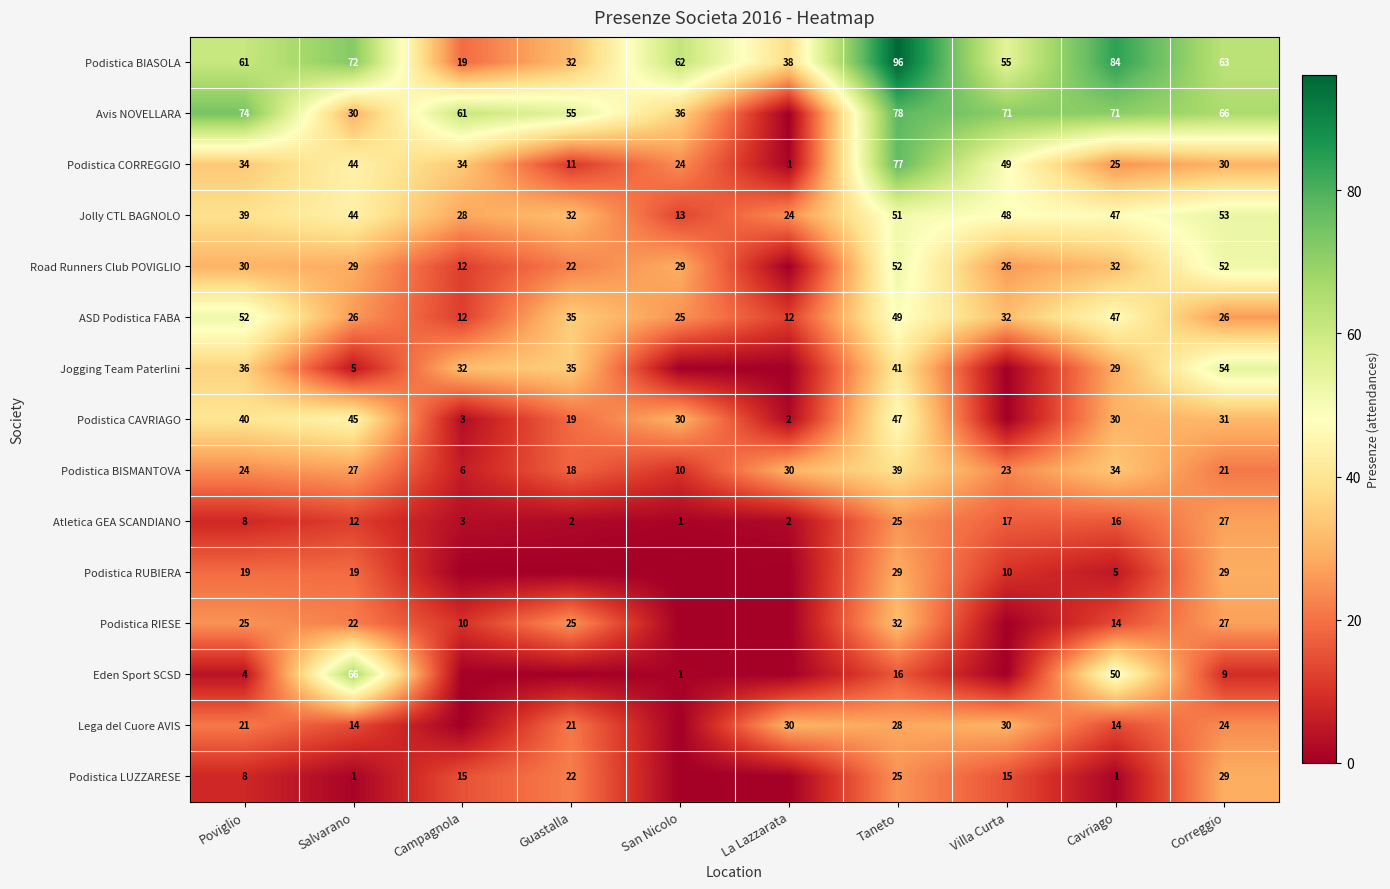

What is the sum of the Podistica CAVRIAGO values at Salvarano and Guastalla?

64